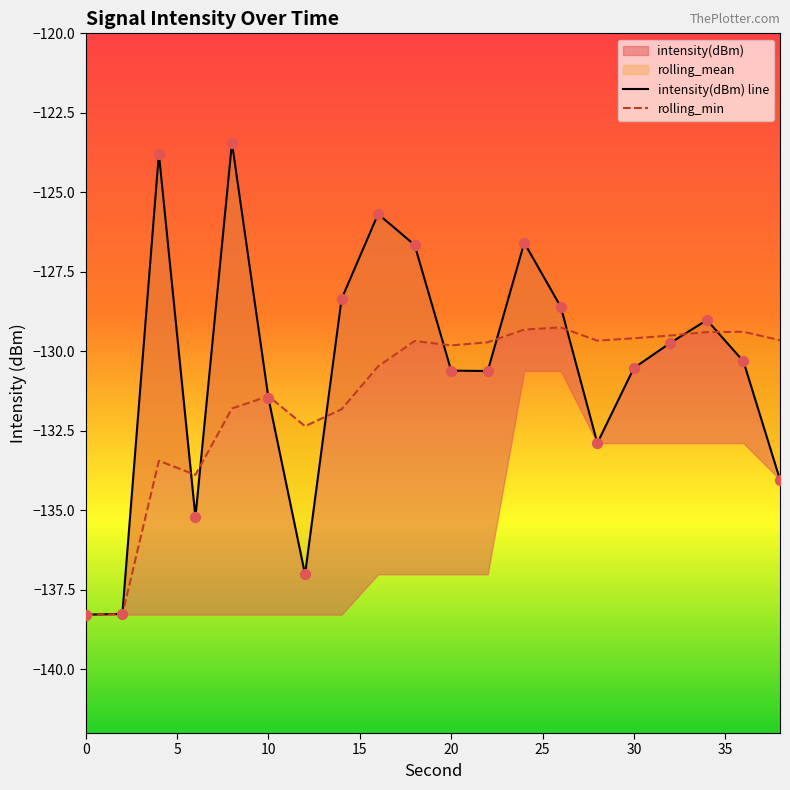

Which series contains the lowest Y value?

intensity(dBm) line